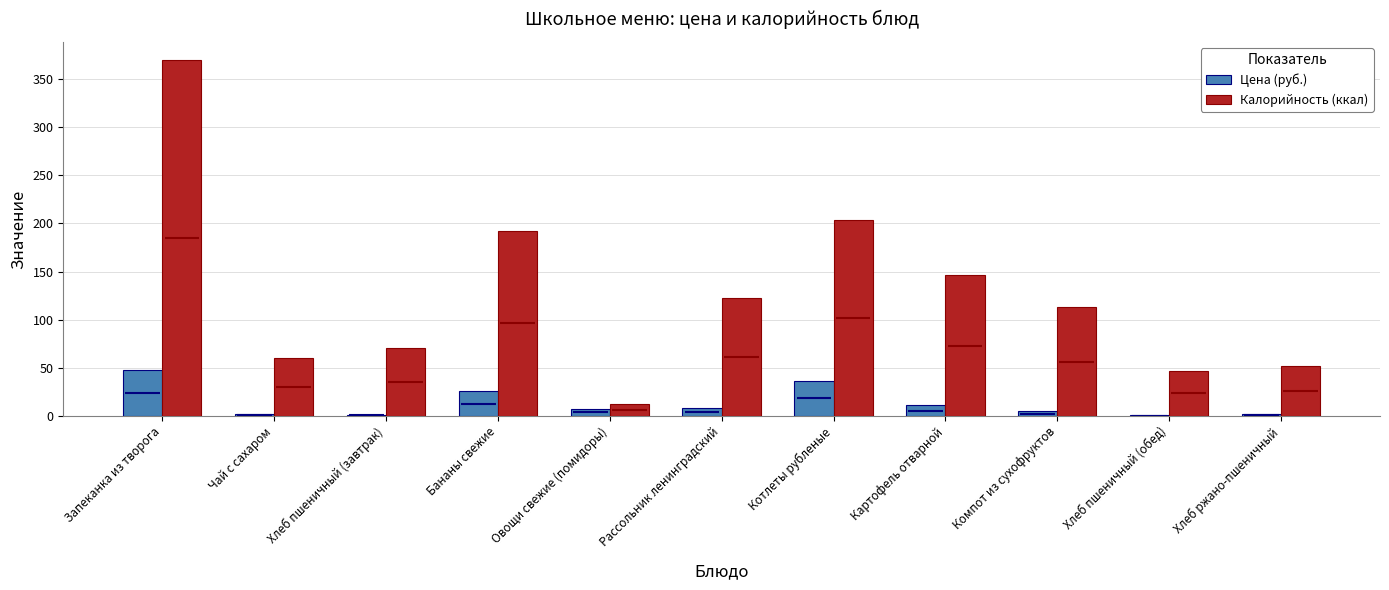

Rank the series by their average value, from lowest to highest.

Цена (руб.), Калорийность (ккал)